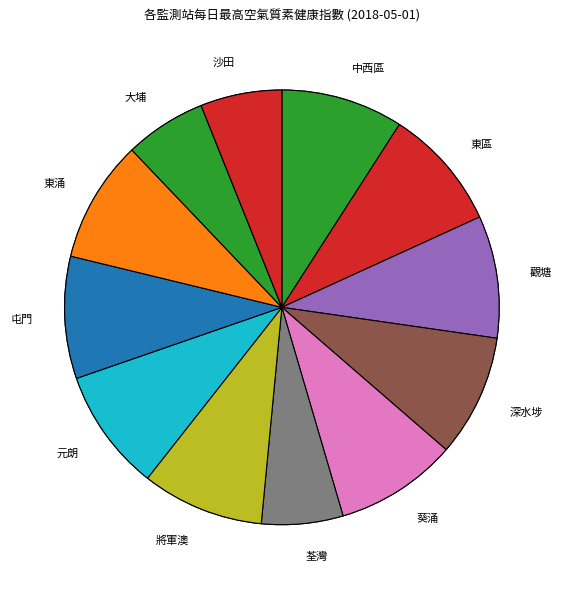

Count the number of slices in the pie.

12